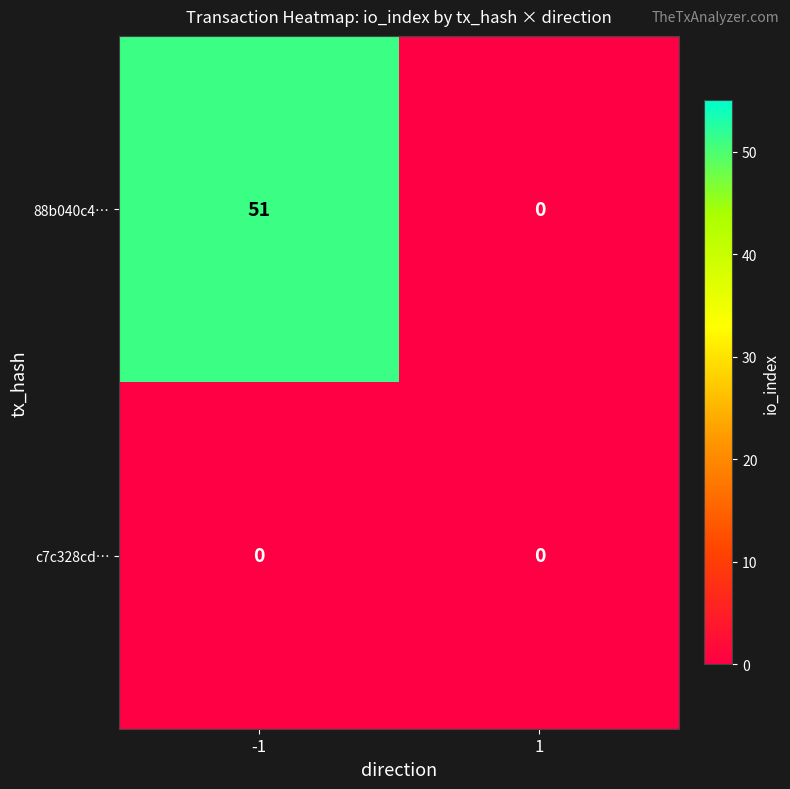

What is the sum of the 88b040c4… values at -1 and 1?

51